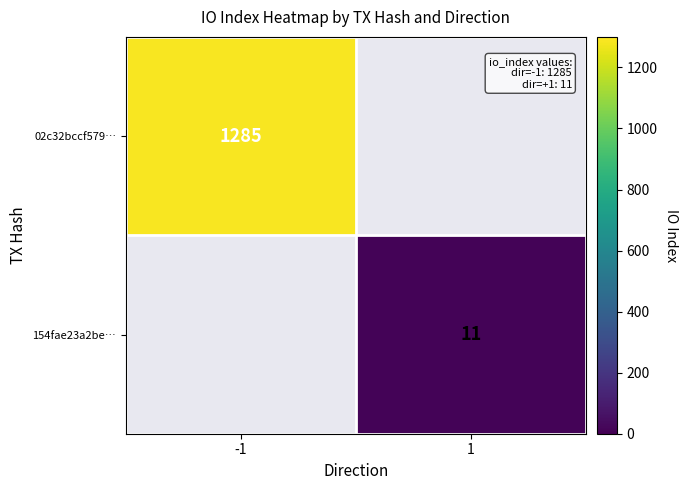

True or false: 02c32bccf579… has a value of 1285 at -1.

True